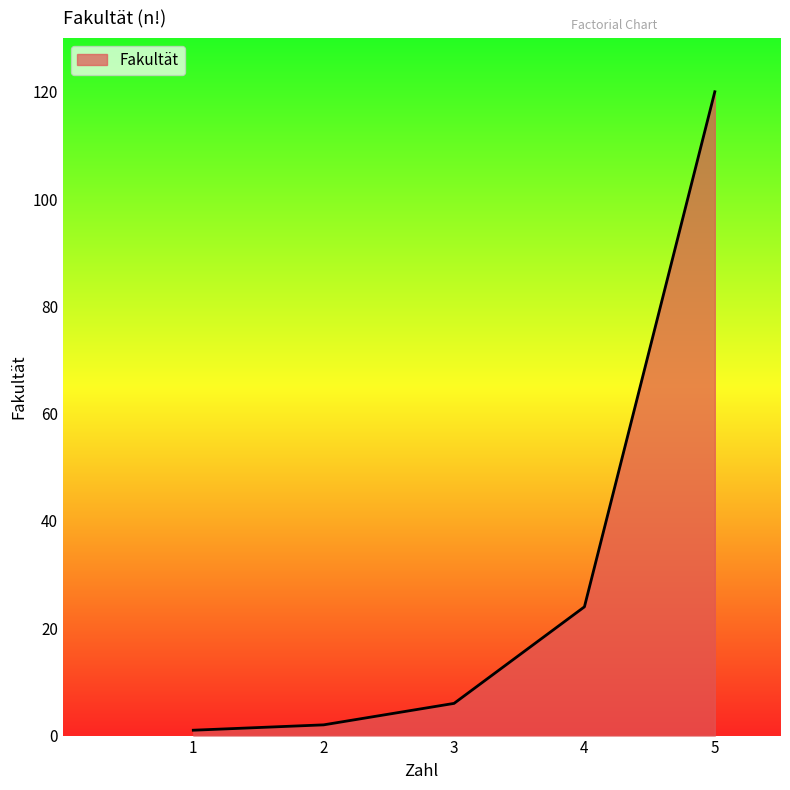

What is the greatest value displayed?

120